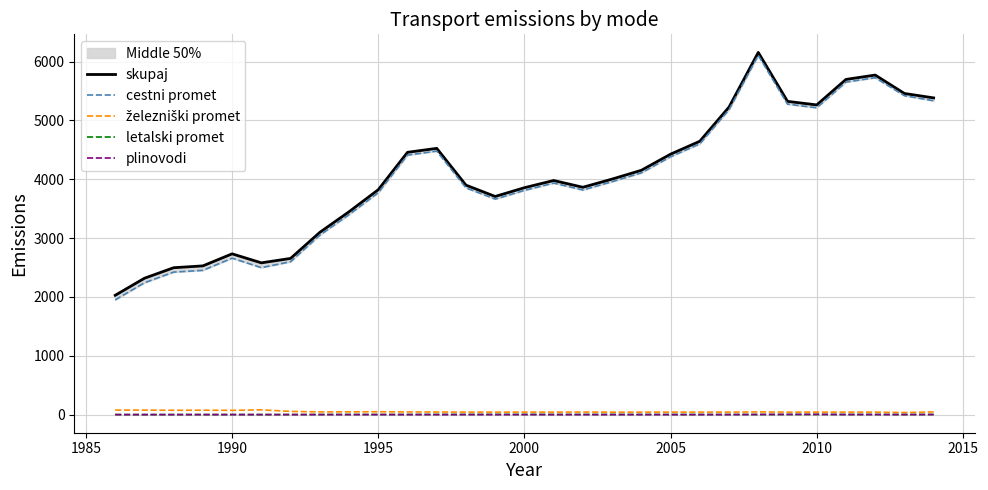

Which series has the largest total across all categories?

skupaj